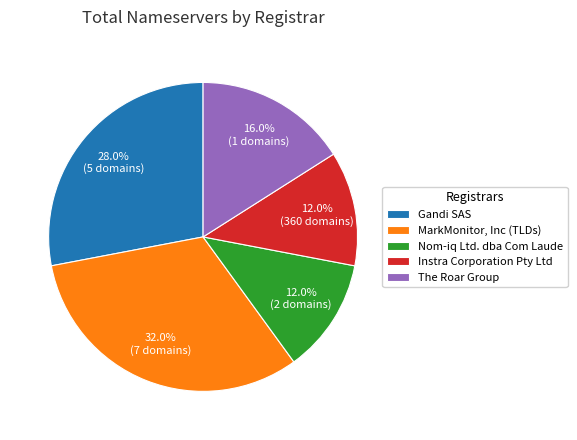

To the nearest percent, what is the difference between the largest and smallest slice percentages?

20%